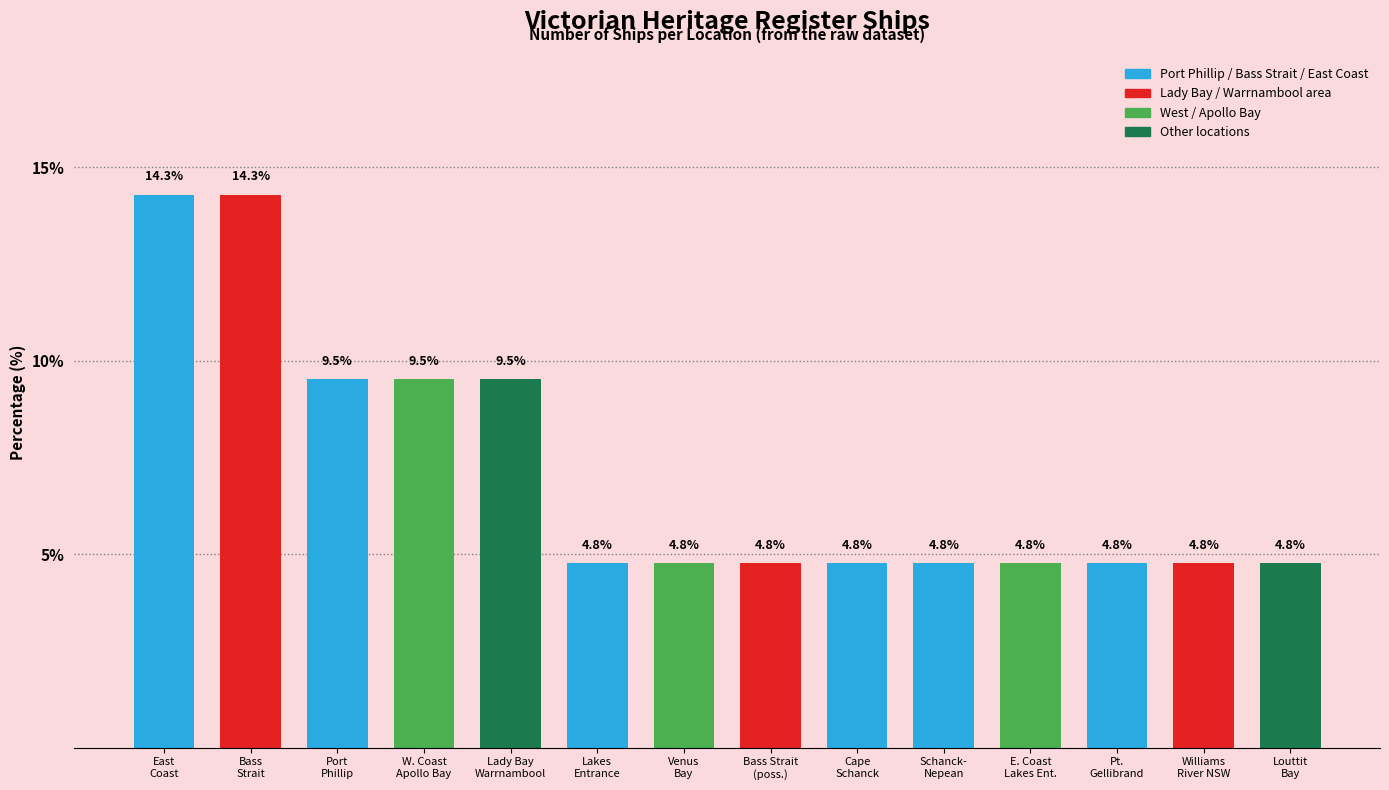

What is the ratio of the value at Port
Phillip to the value at Bass Strait
(poss.)?

2.0